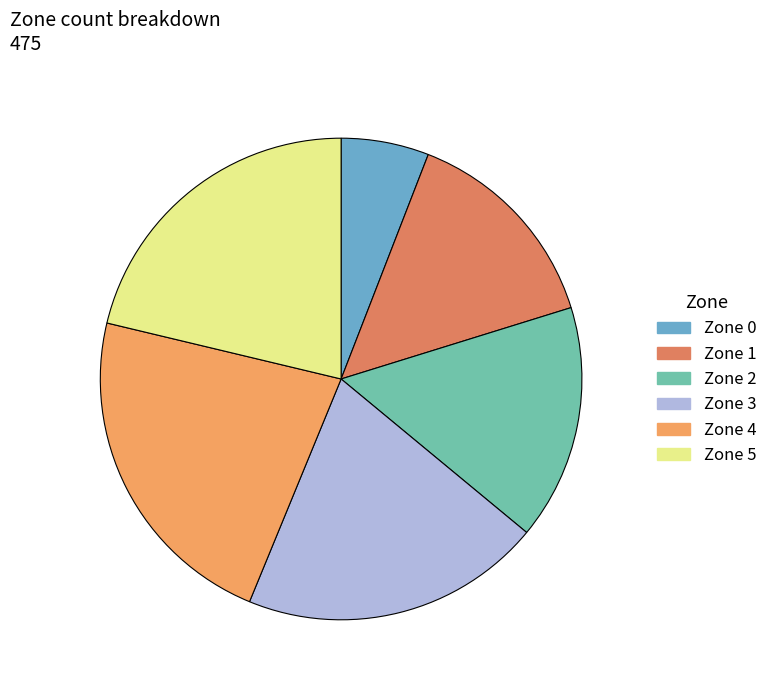

How many slices are in this pie chart?

6